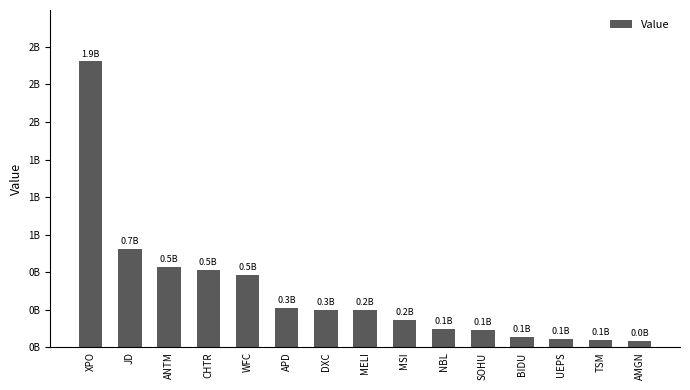

Are the bars horizontal?

No